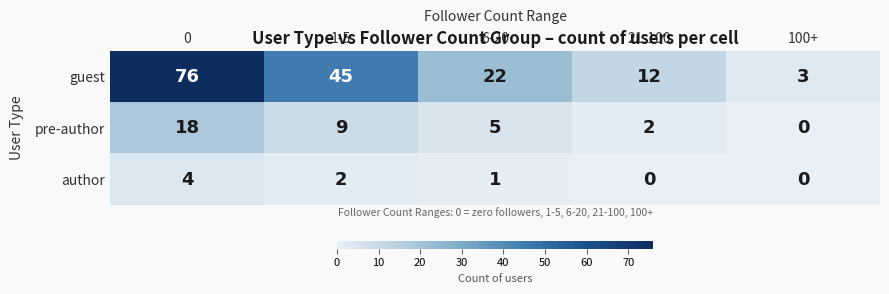

Reading left to right, transcribe all the data shown in this chart.

guest: 0=76	1-5=45	6-20=22	21-100=12	100+=3
pre-author: 0=18	1-5=9	6-20=5	21-100=2	100+=0
author: 0=4	1-5=2	6-20=1	21-100=0	100+=0